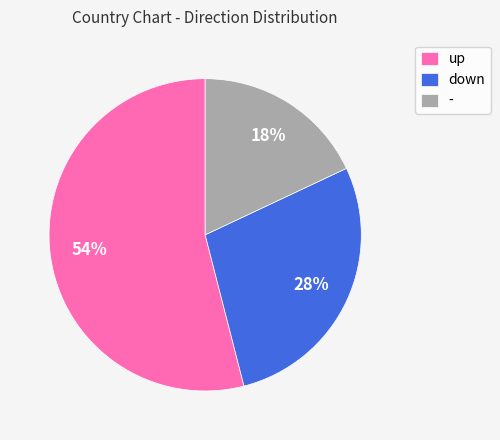

To the nearest percent, what is the difference between the largest and smallest slice percentages?

36%